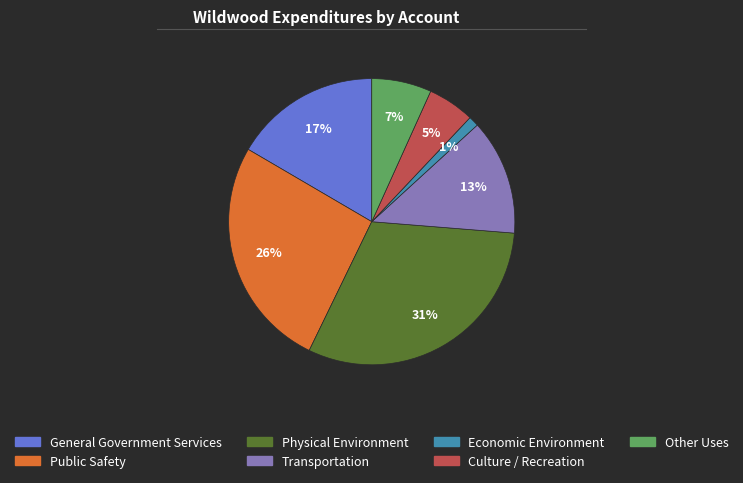

How many slices are in this pie chart?

7